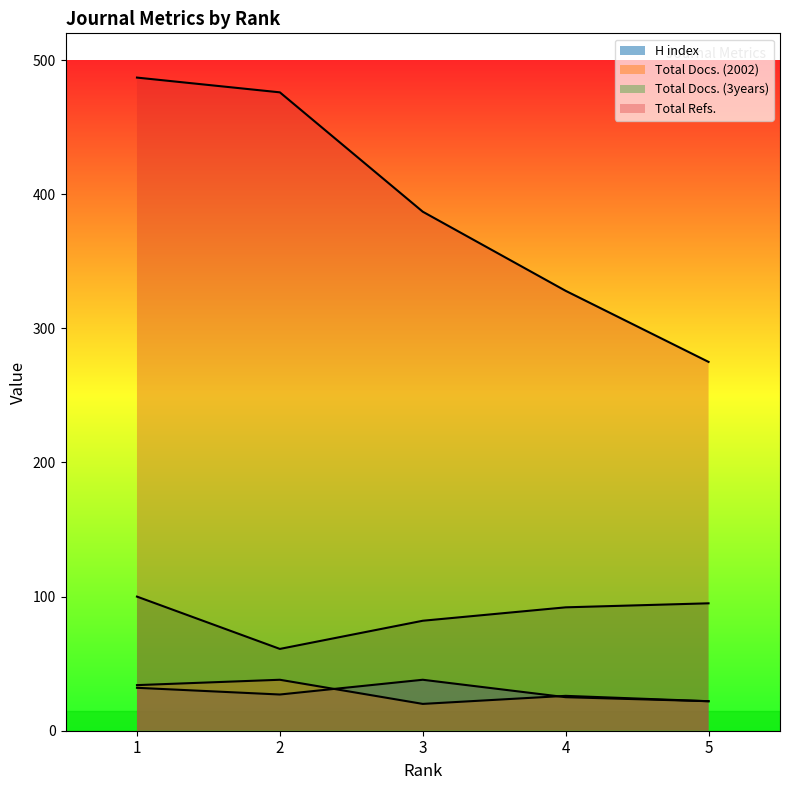

At which label does Total Refs. first exceed 387?

1